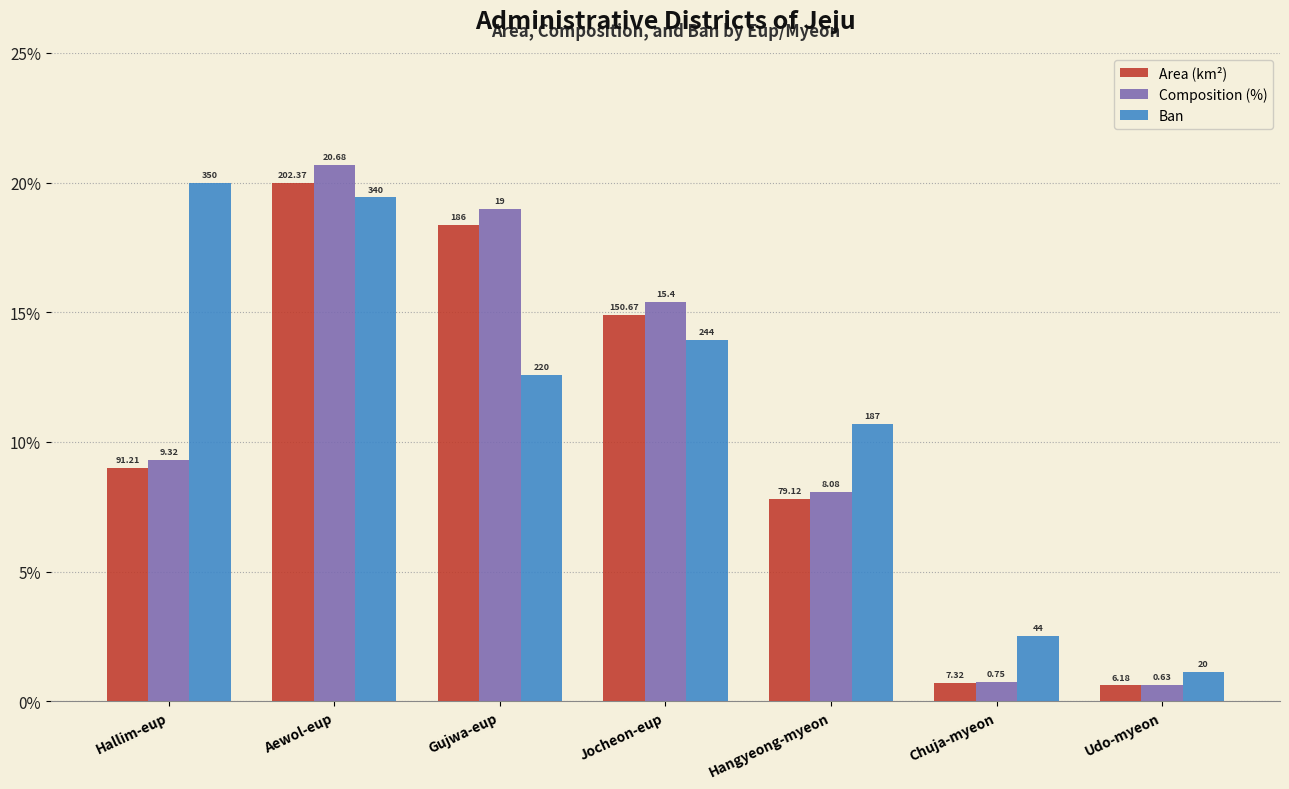

Rank the series by their average value, from lowest to highest.

Area (km²), Composition (%), Ban